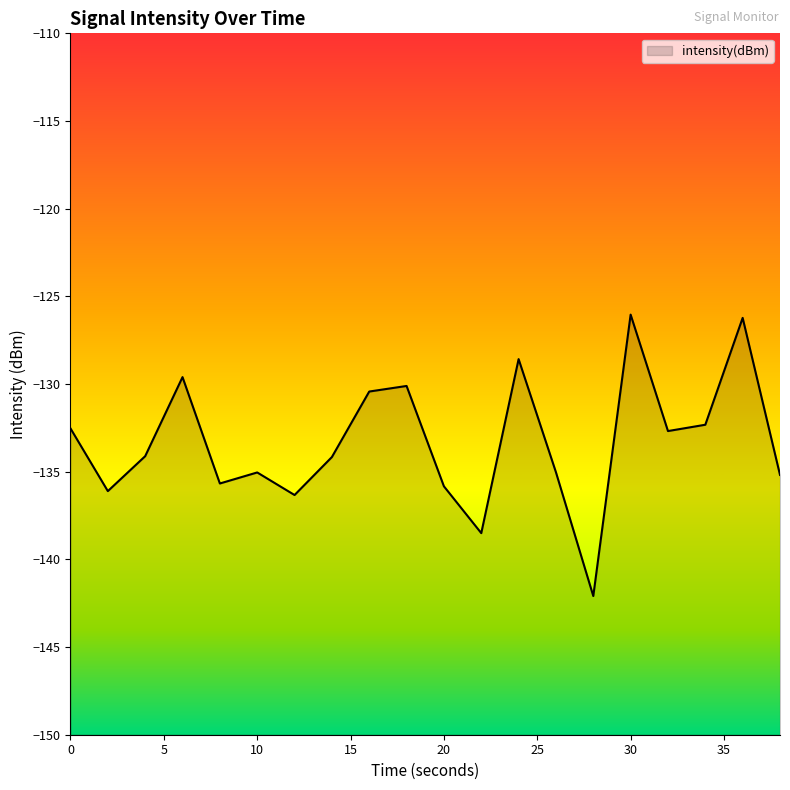

Is it true that the value at 10 is -135.0?

True